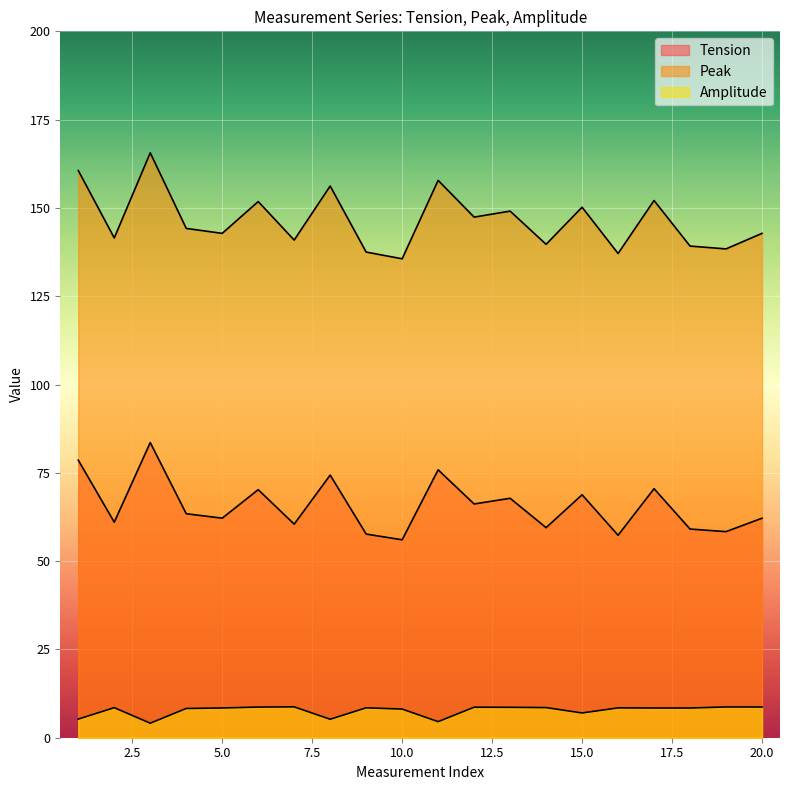

At which label is Amplitude closest to 6?

1